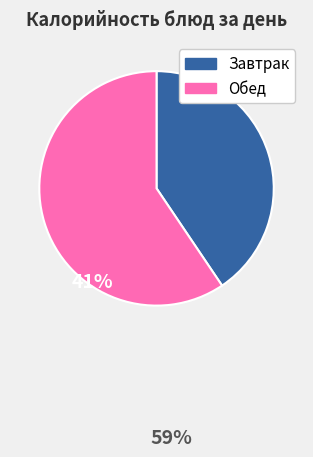

Is there any slice that represents more than half of the pie?

Yes